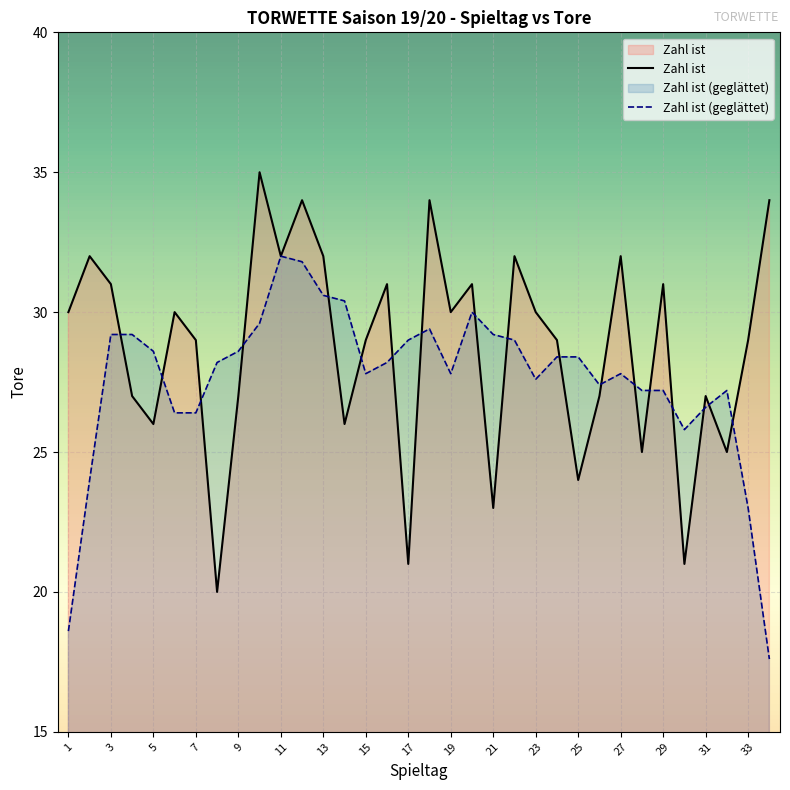

The Zahl ist (geglättet) series shows 37.6 at 29. True or false?

False